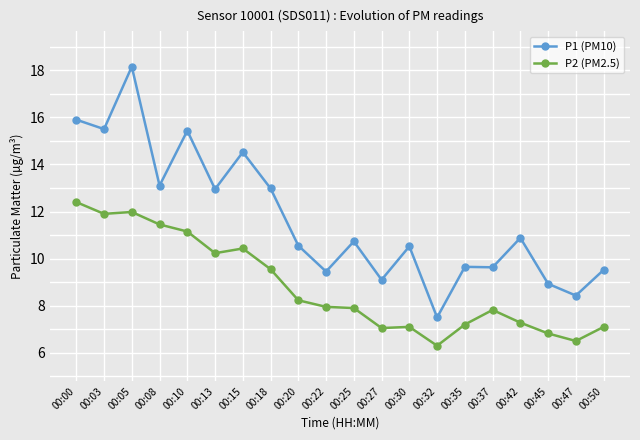

Rank the series by their maximum value, from lowest to highest.

P2 (PM2.5), P1 (PM10)